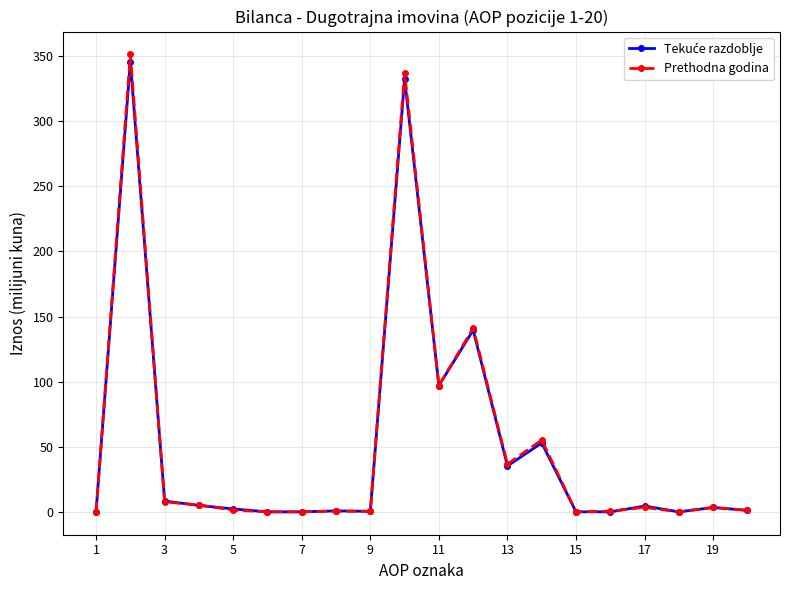

Which series has the largest range (max minus min)?

Prethodna godina